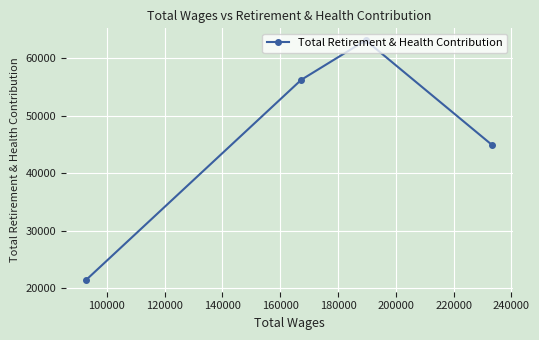

What is the value of the 2nd point from the left?

56215